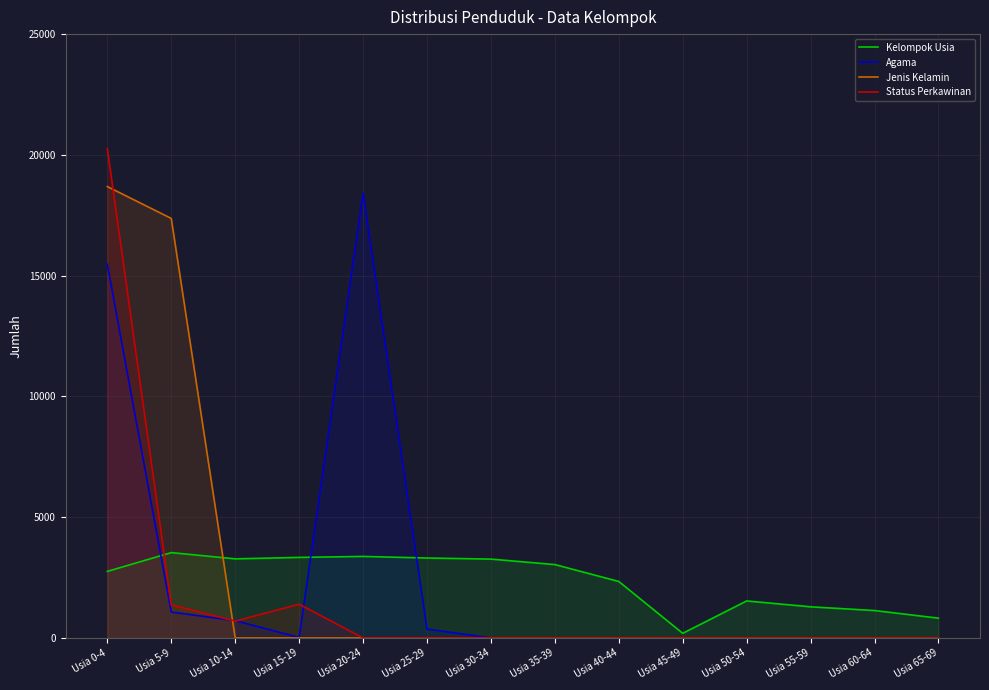

At how many categories does at least one series exceed 5629?

3